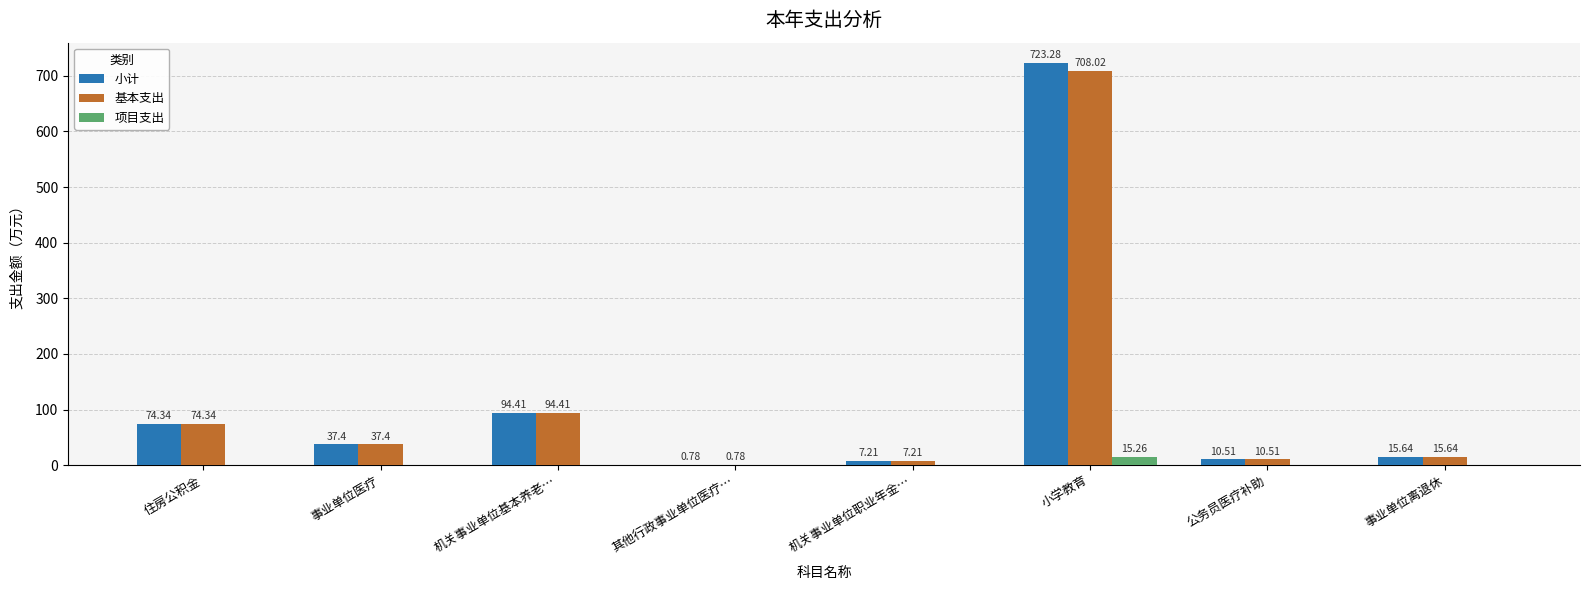

At which category is the sum across all series the highest?

小学教育